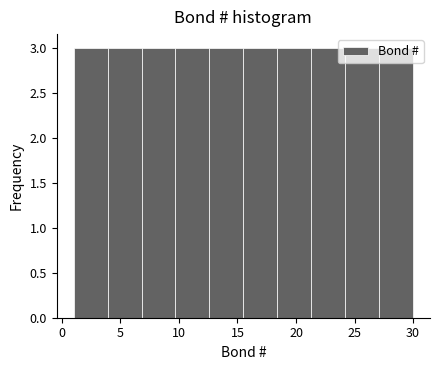

How tall is the bar that spans 1.0 to 3.9 on the x-axis? Neither the bar edges nor the heights are printed on the chart, so give them approximately, as read against the axes.

3